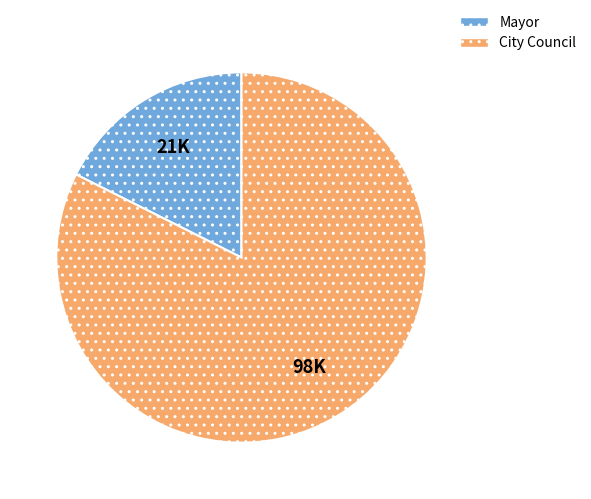

The Mayor slice represents 18% of the pie. True or false?

True